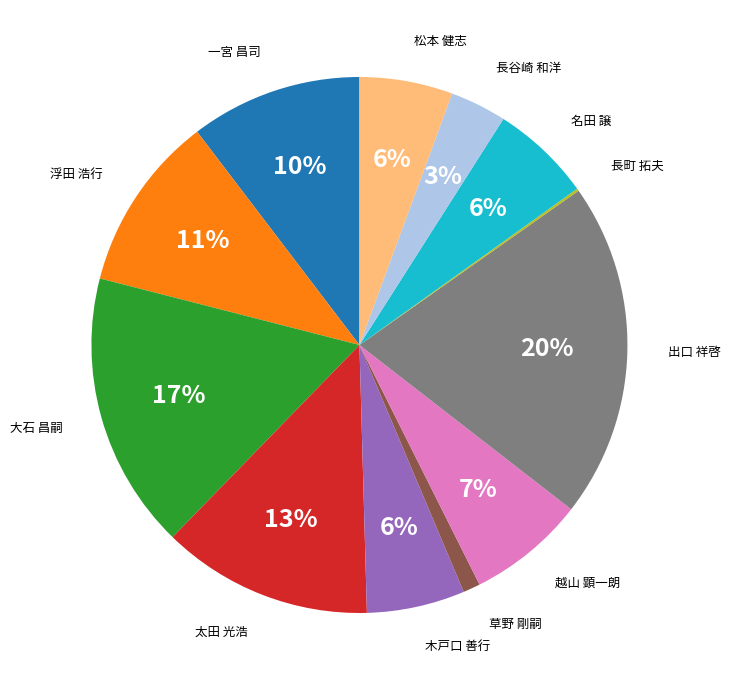

To the nearest percent, what is the difference between the largest and smallest slice percentages?

20%